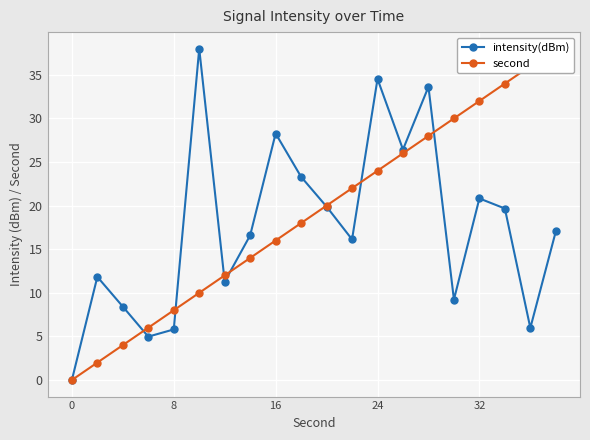

Is it true that intensity(dBm) equals 34.5 at 24?

True